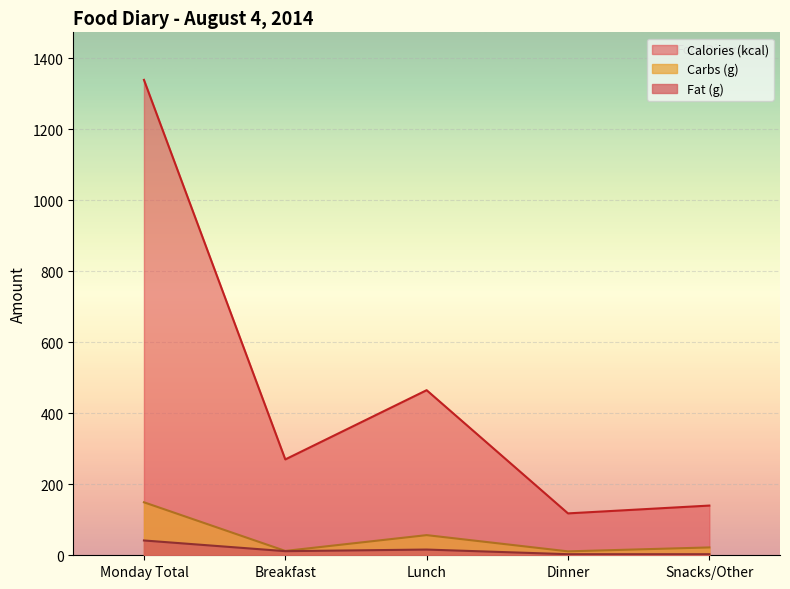

The value of Calories (kcal) at Breakfast is 270.0. True or false?

True